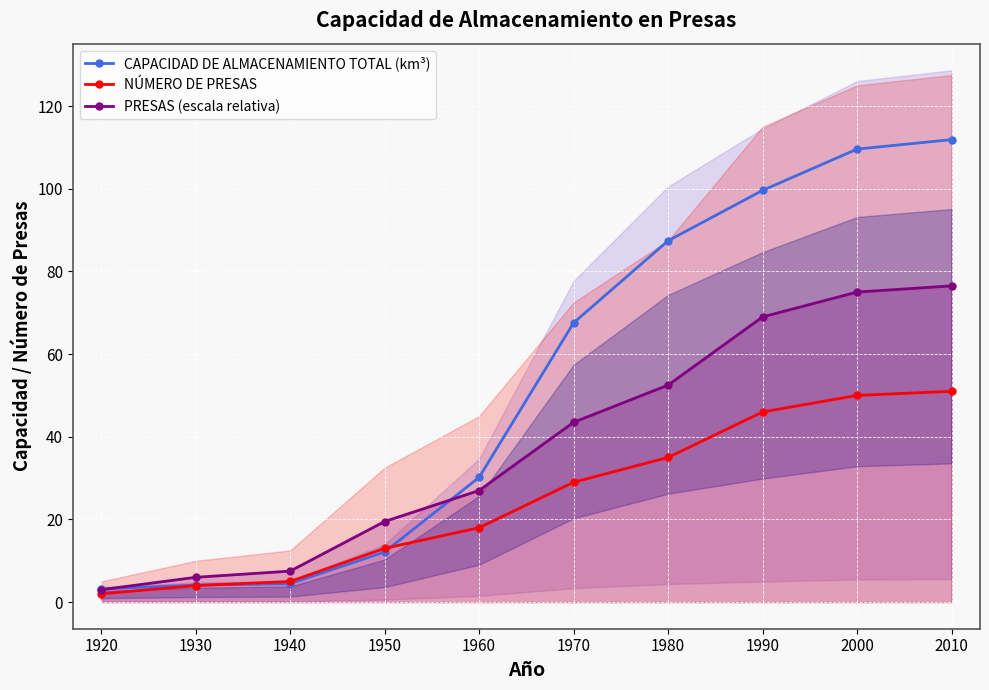

What is the difference between the PRESAS (escala relativa) values at 1950 and 1930?

13.5